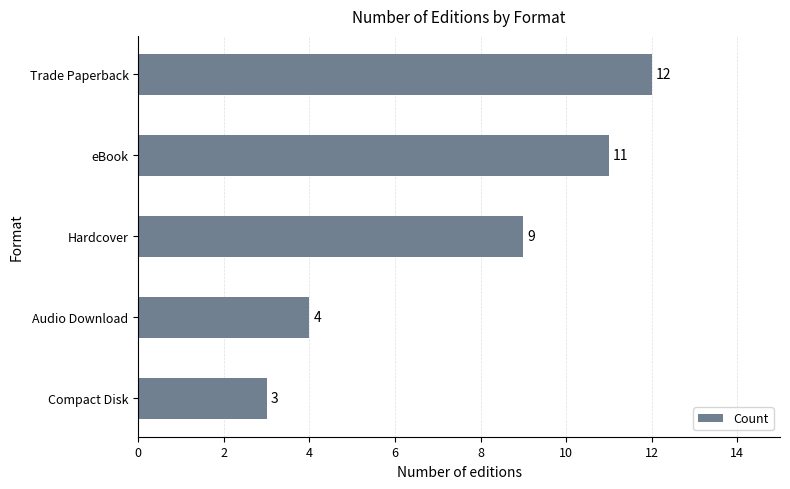

List the labels in order of value, smallest first.

Compact Disk, Audio Download, Hardcover, eBook, Trade Paperback